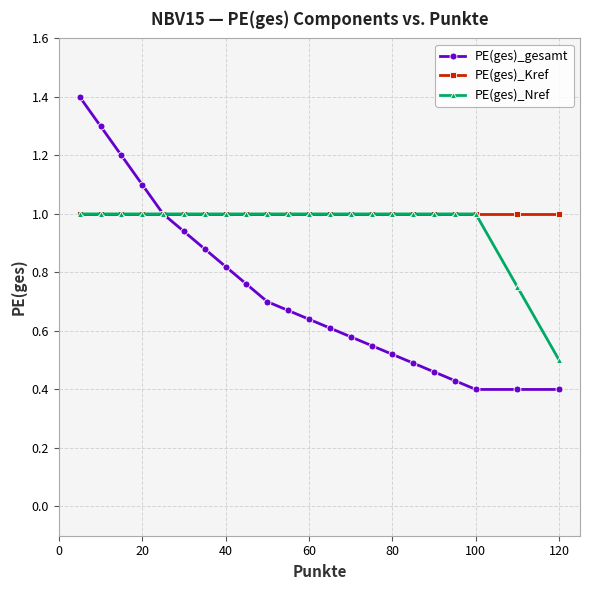

Which series has the largest range (max minus min)?

PE(ges)_gesamt